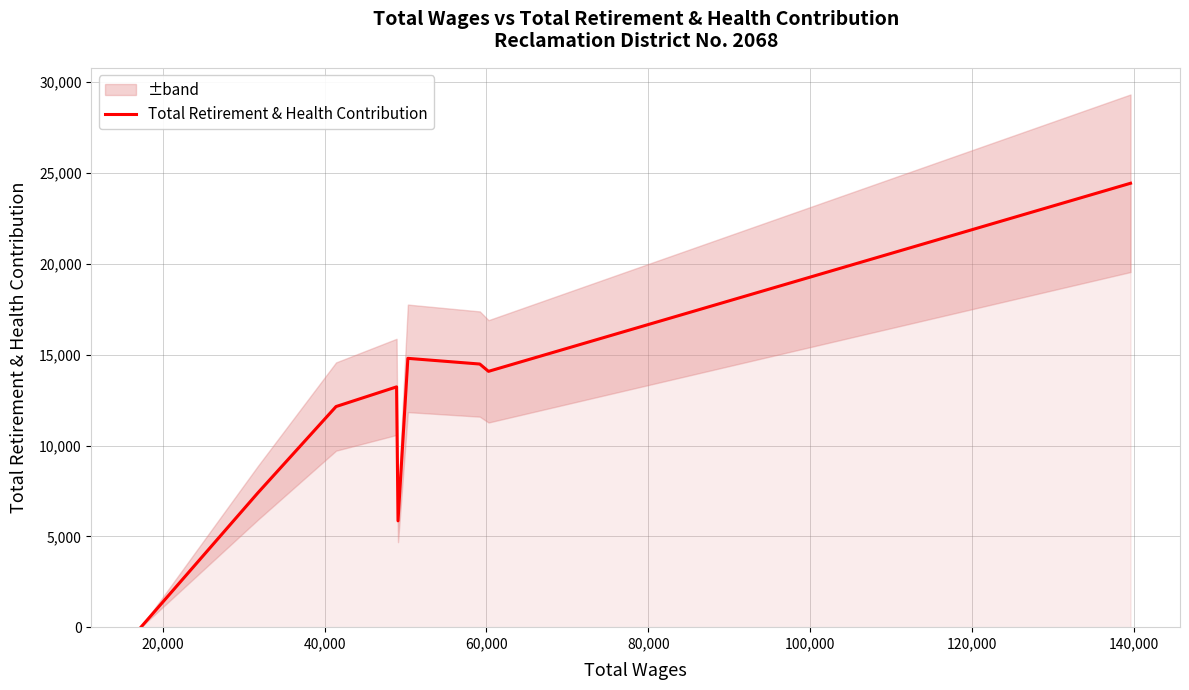

Reading left to right, transcribe all the data shown in this chart.

0	7387	12145	13228	5852	14798	14485	14083	24437